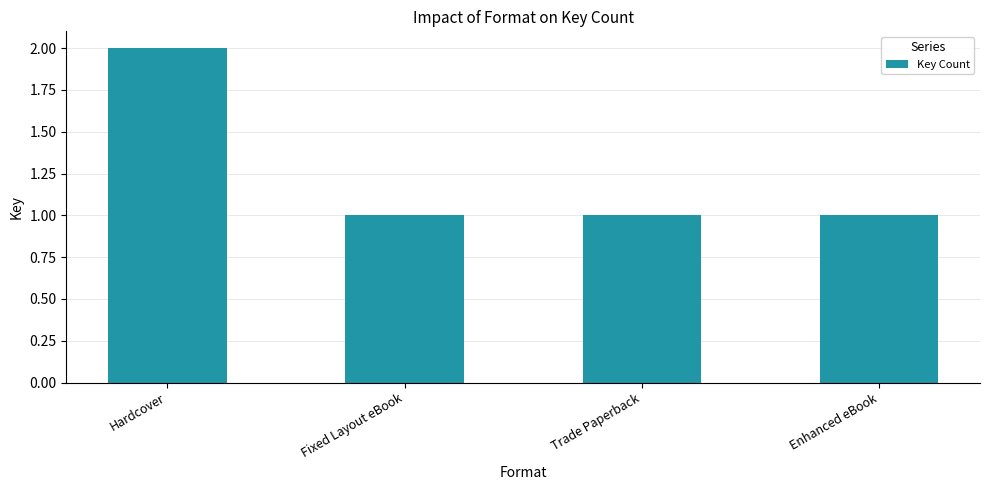

Approximately how many times larger is the value at Hardcover compared to Fixed Layout eBook?

2.0